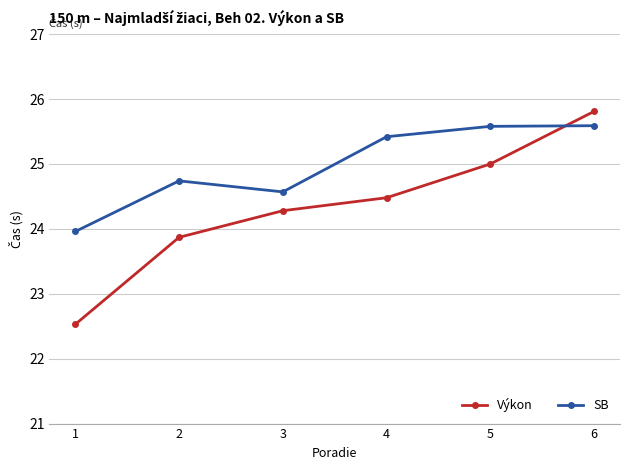

At 5, list the series in order from largest to smallest.

SB, Výkon